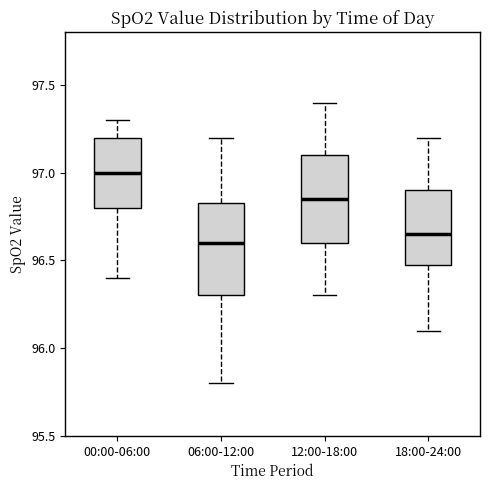

Which box has the highest median line?

00:00-06:00